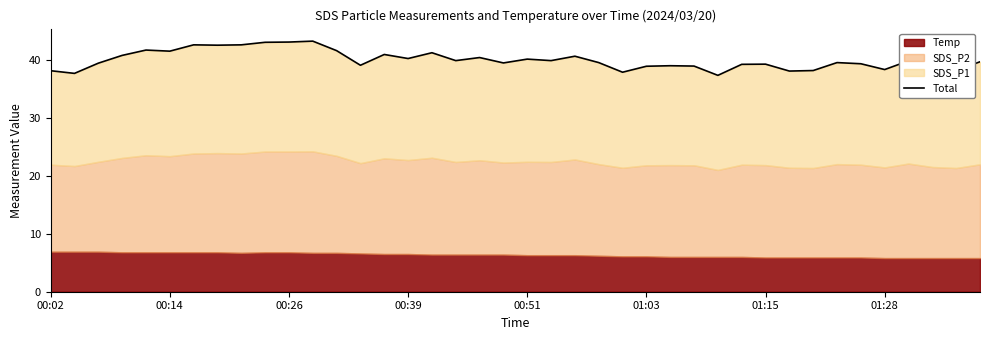

What is the difference between the second highest and second lowest values?

5.4